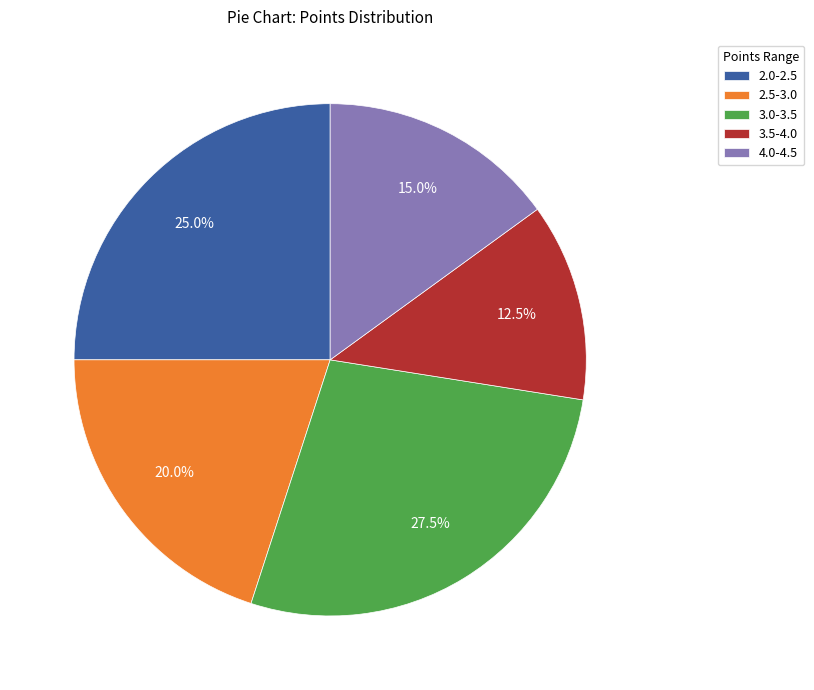

Is there any slice that represents more than half of the pie?

No